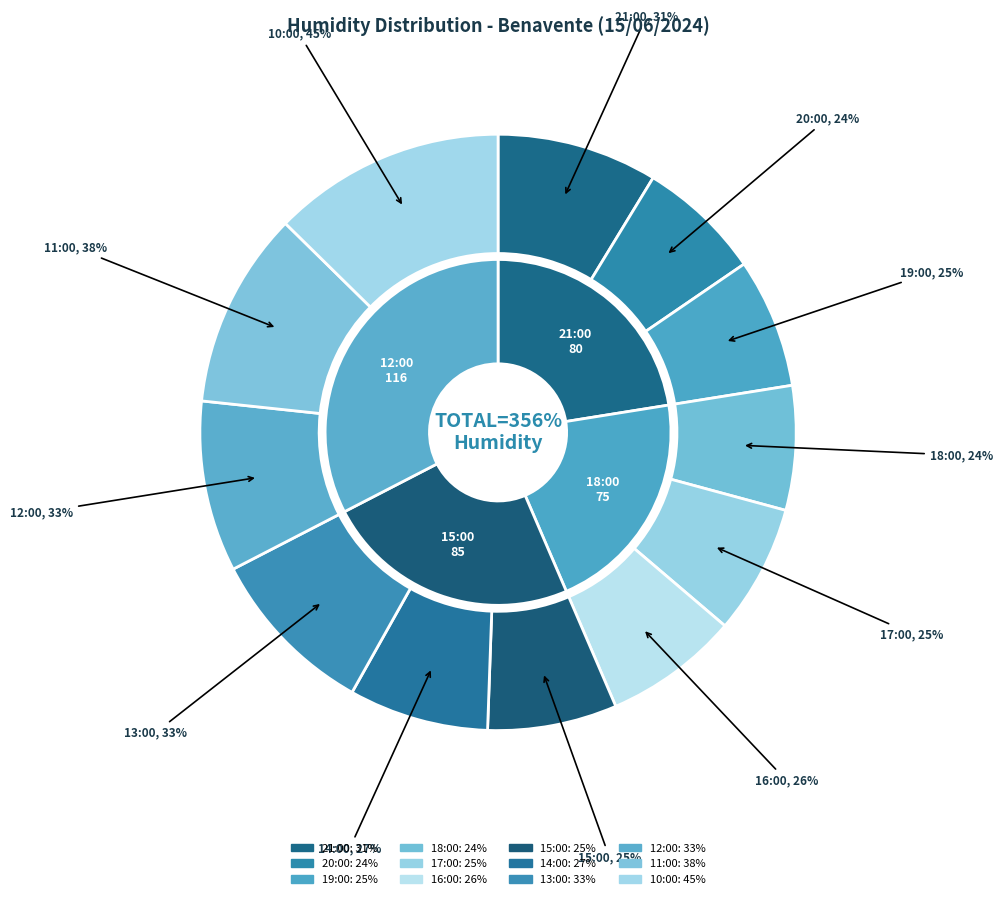

What is the largest slice in the pie chart?

10:00